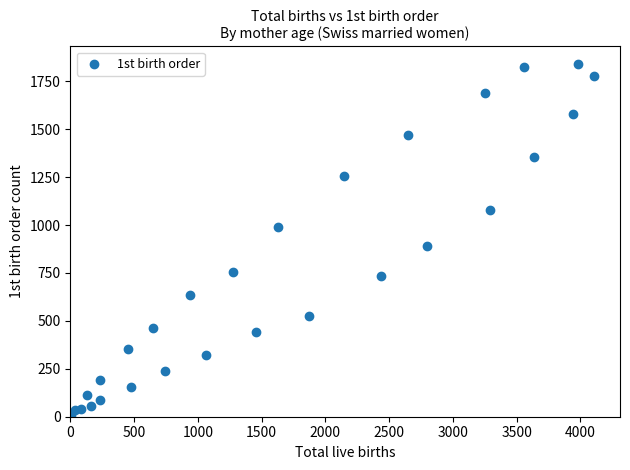

What Y value in the scatter plot is closest to 923?

889